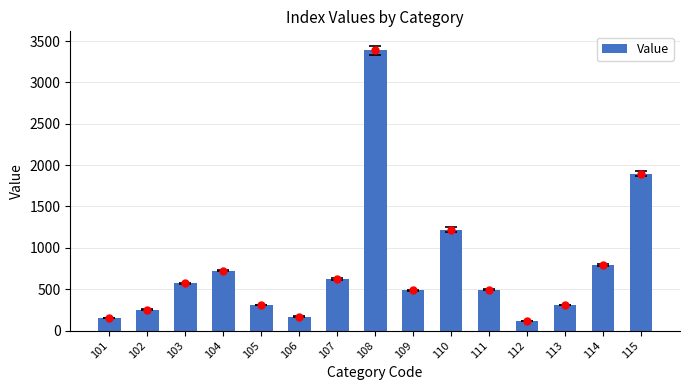

How many values are below 496?

7